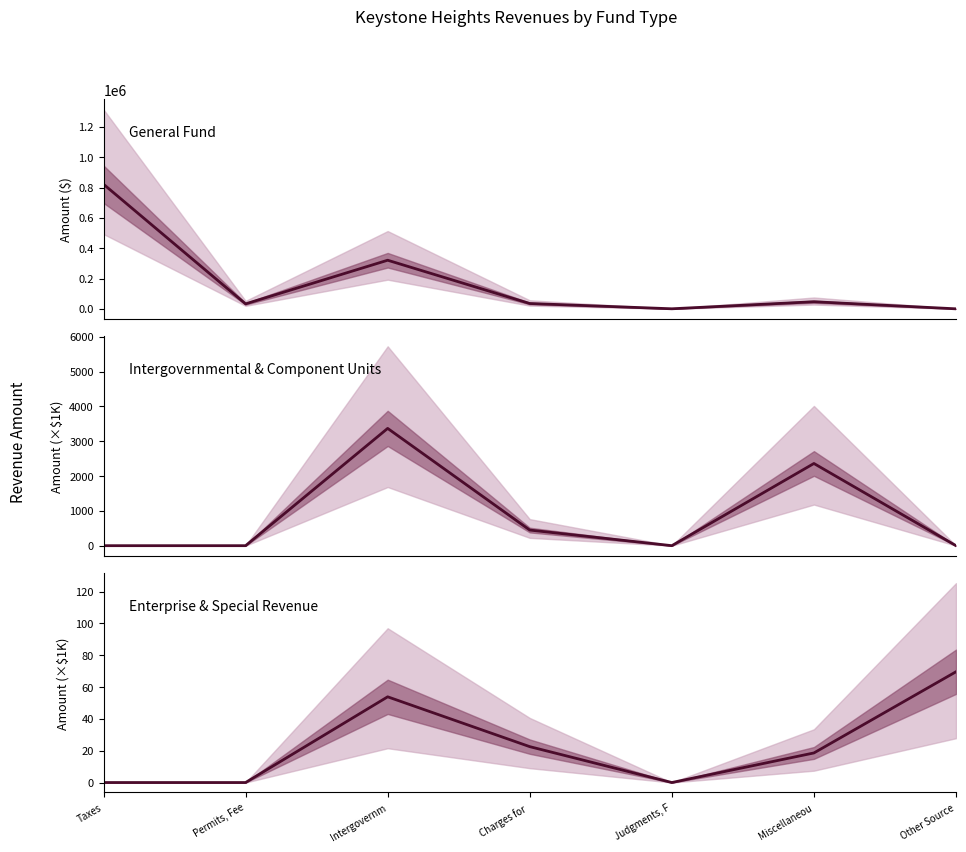

At which label does Intergovernmental & Component Units reach its minimum?

Taxes